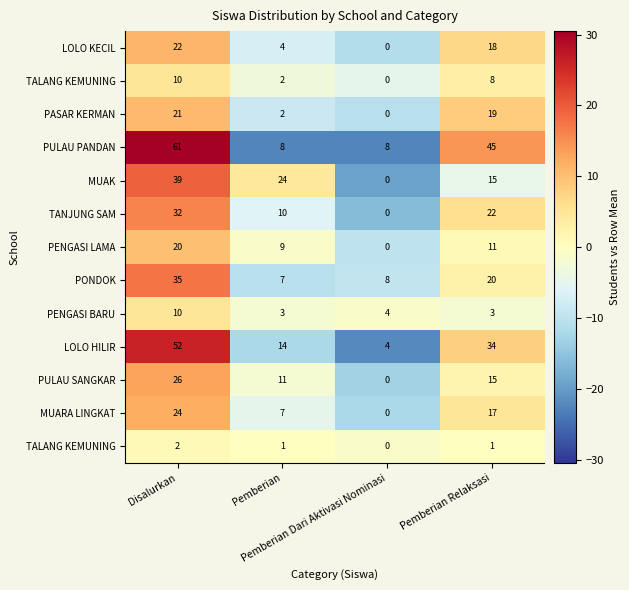

What is the total value across all series at Pemberian?

-75.0